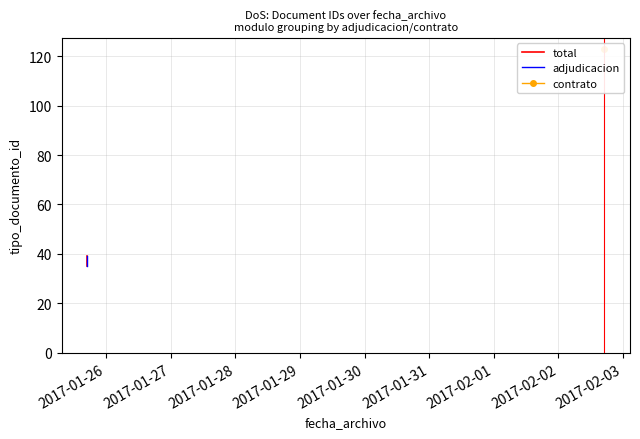

At 2017-01-26, list the series in order from largest to smallest.

total, adjudicacion